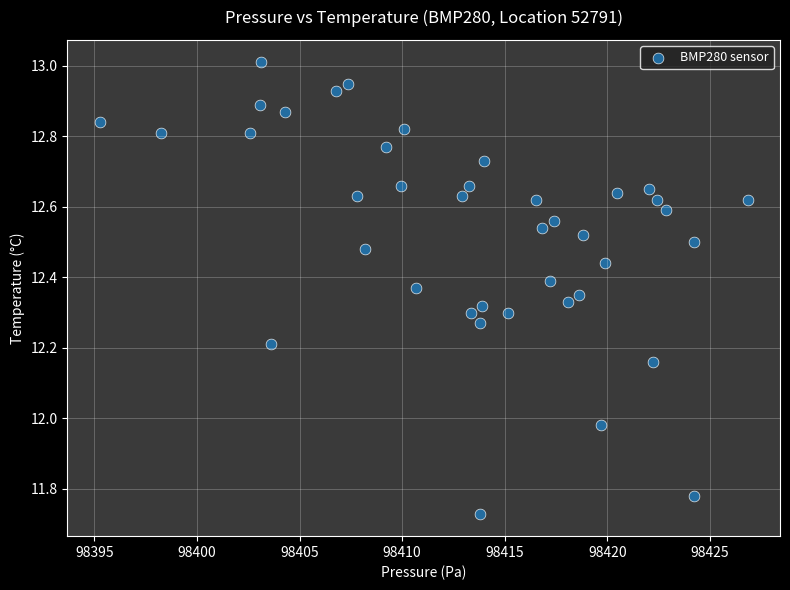

What is the range of Y values (max minus min)?

1.3